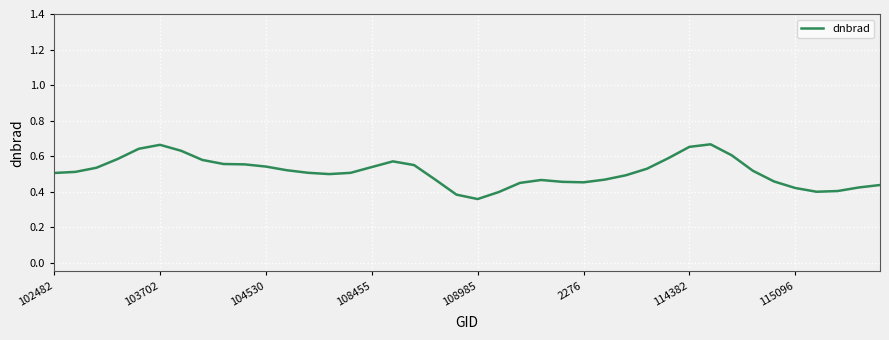

Does the chart display data point markers on the line(s)?

No